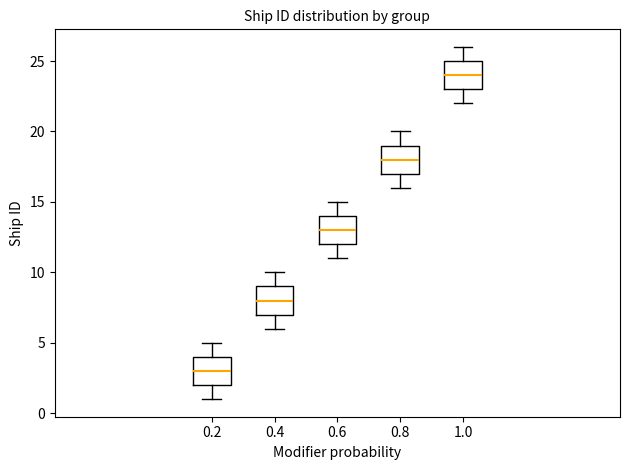

Which box has the lowest median line?

0.2